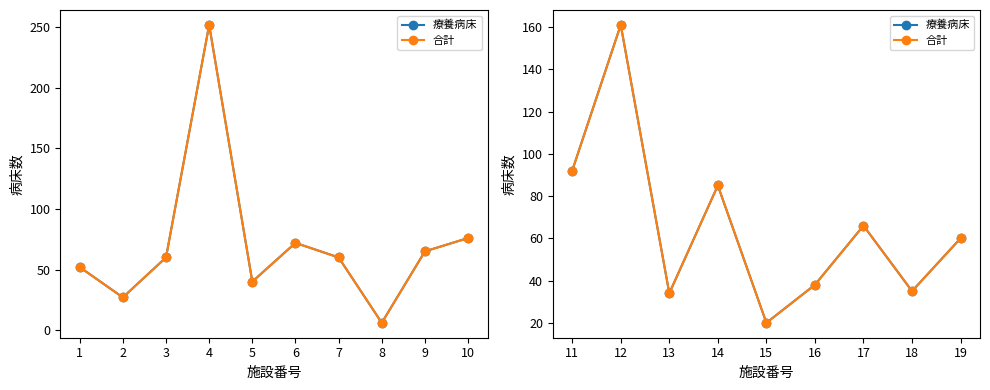

How many interior local peaks does the 療養病床 series have?

3